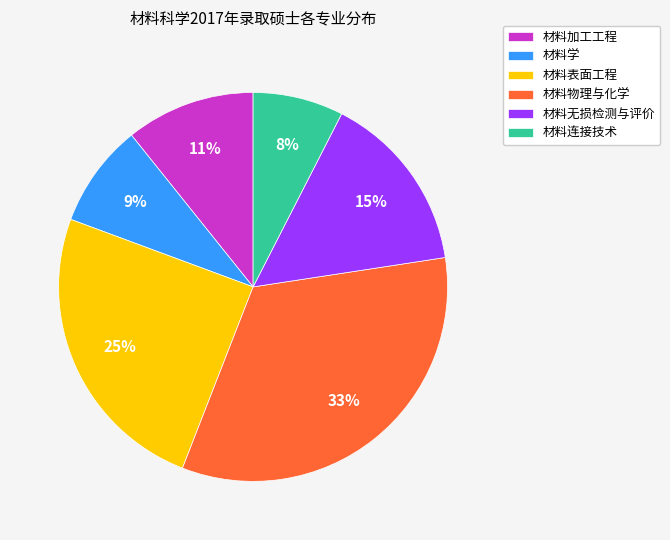

How many segments does this pie chart have?

6